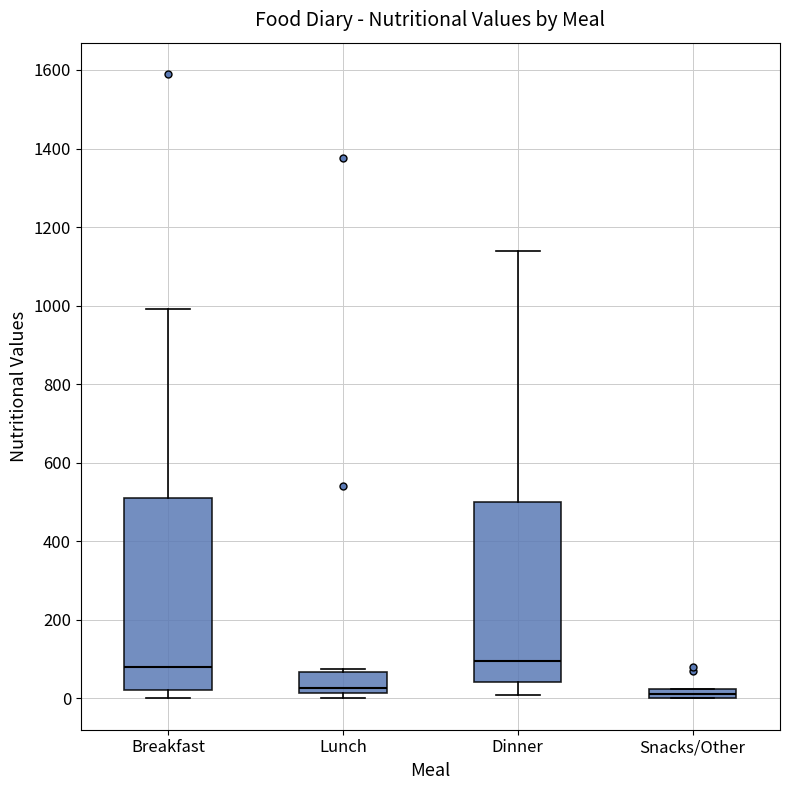

Comparing the boxes themselves (not the whiskers), which one is the tallest?

Breakfast